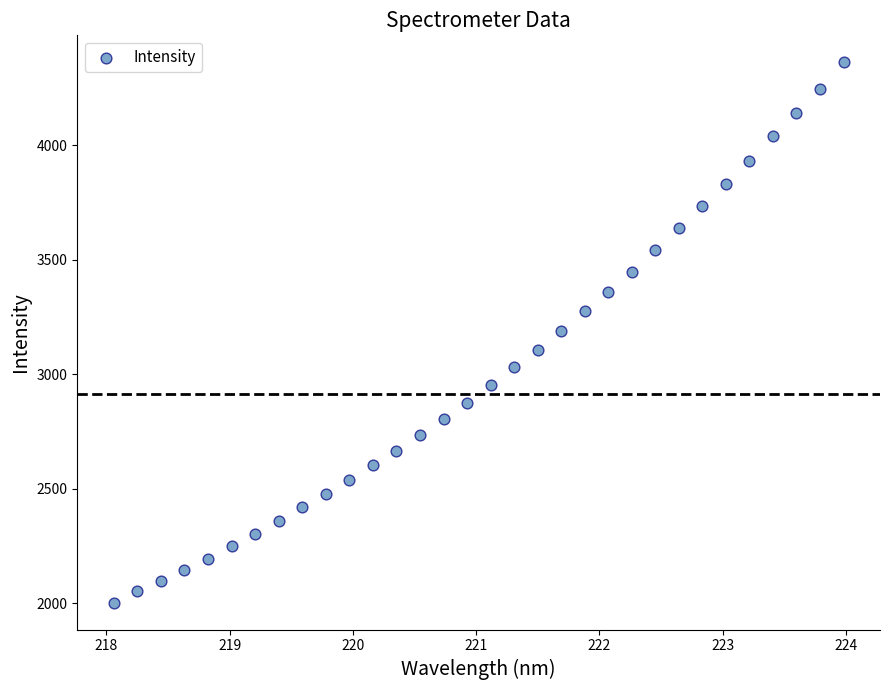

What is the range of X values (max minus min)?

5.9